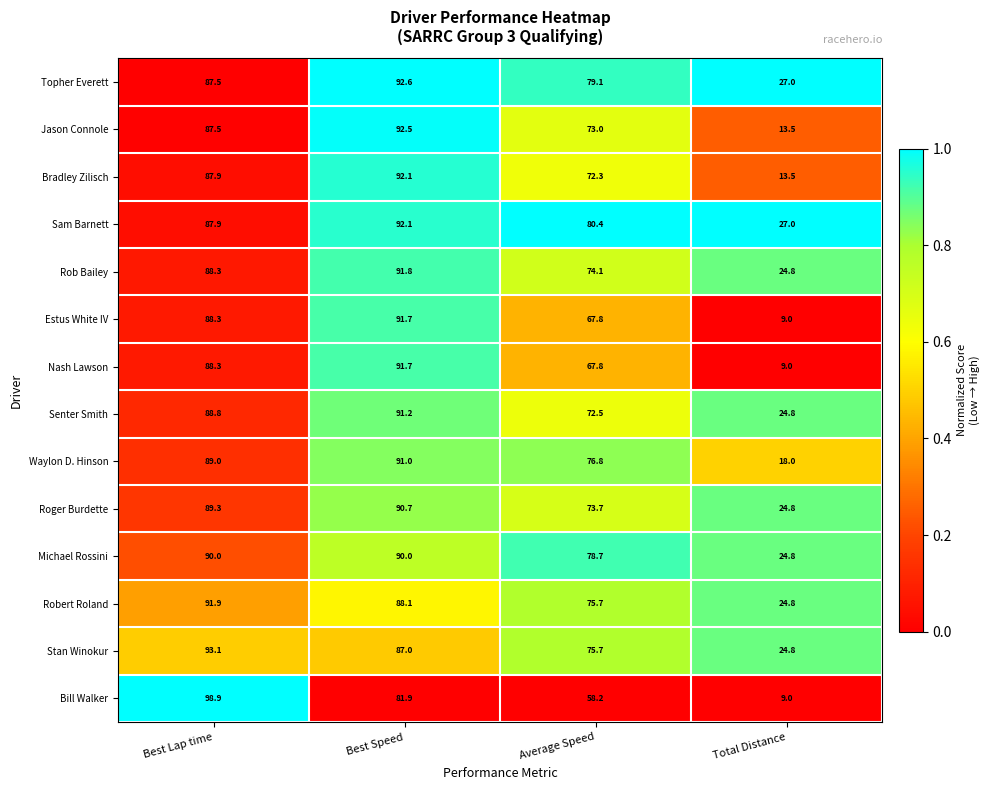

Rank the categories by Waylon D. Hinson value from lowest to highest.

Total Distance, Average Speed, Best Lap time, Best Speed